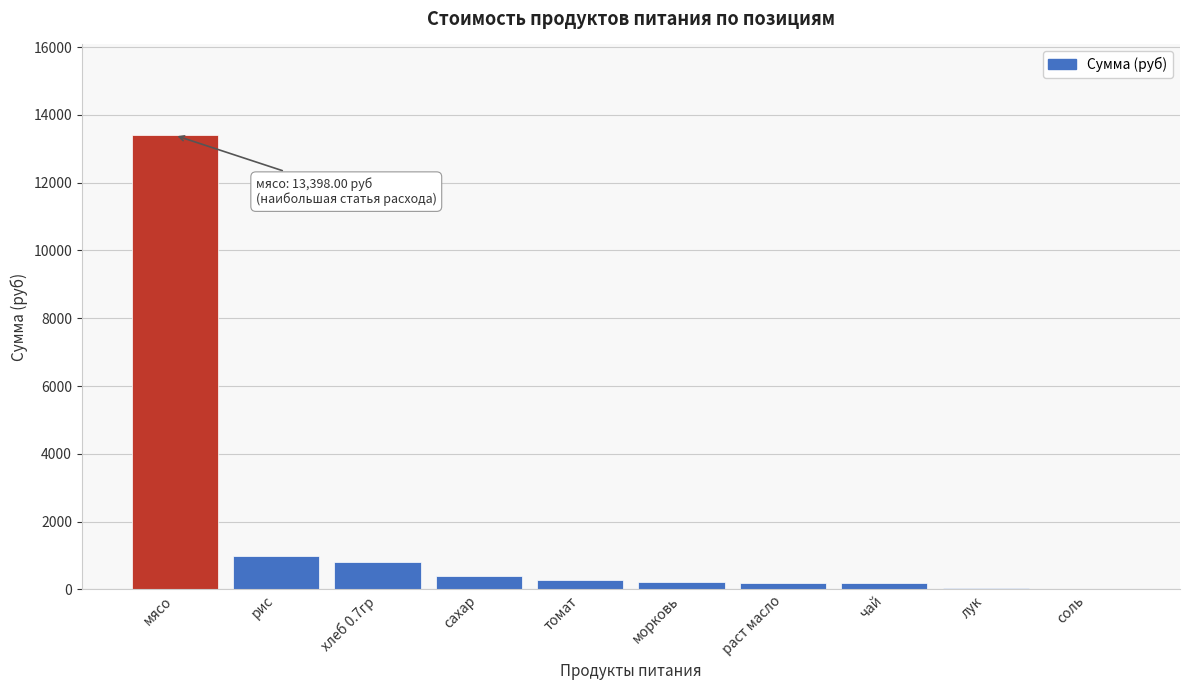

What is the sum of all values?

16508.1